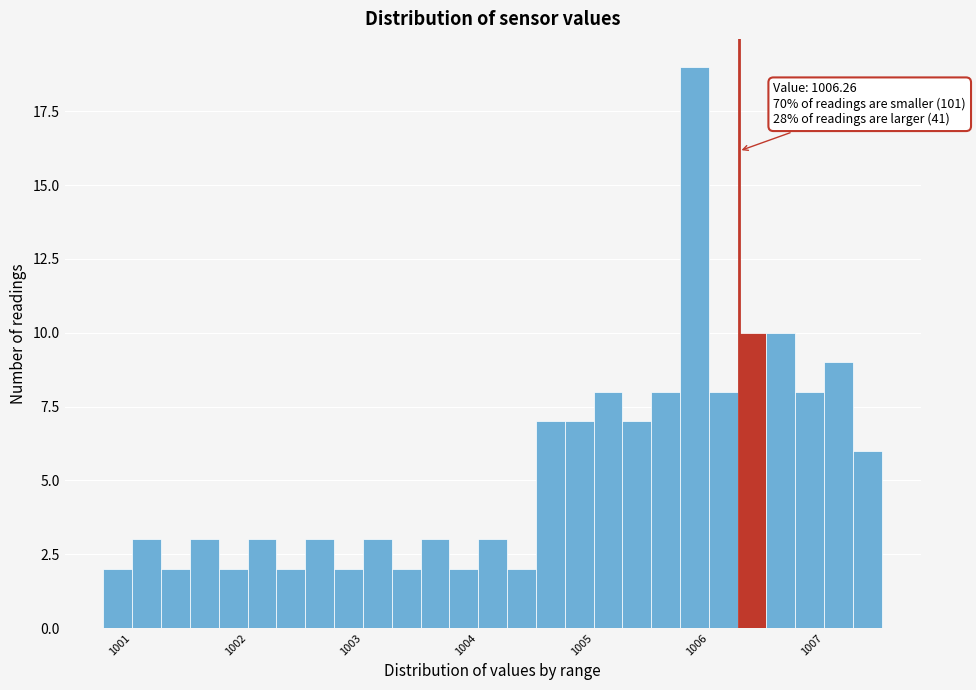

Around what value on the x-axis is the tallest bar? Give the approximate position of its centre, as read against the axis.

1005.9